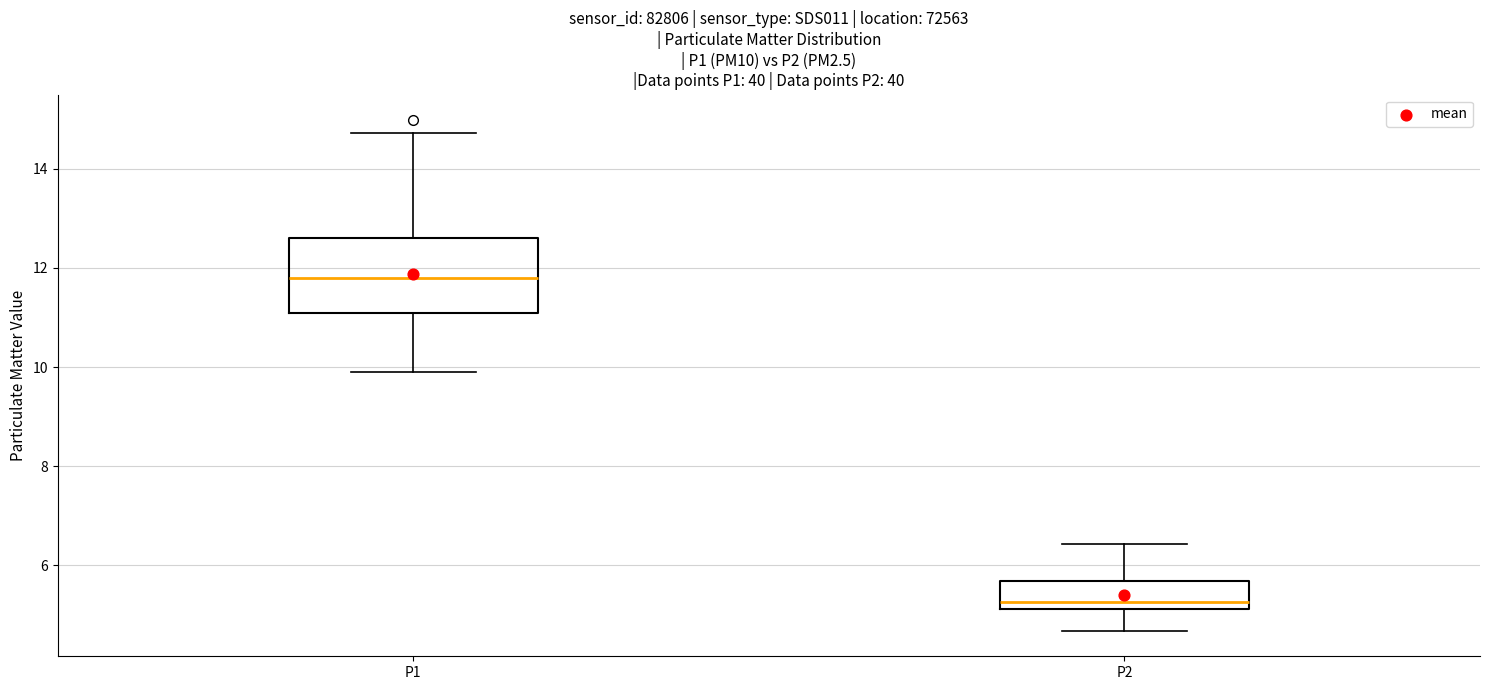

Reading left to right, transcribe this box plot: for each box, give where its median line is, the range the box spans, and where its two whiskers end, as read against the y-axis. The values are not printed on the chart, so give them approximately, as read against the axis.

P1: median 11.8, box 11.2 to 12.6, whiskers 10.0 to 14.8
P2: median 5.2 (just above the box's lower edge), box 5.2 to 5.6, whiskers 4.6 to 6.4